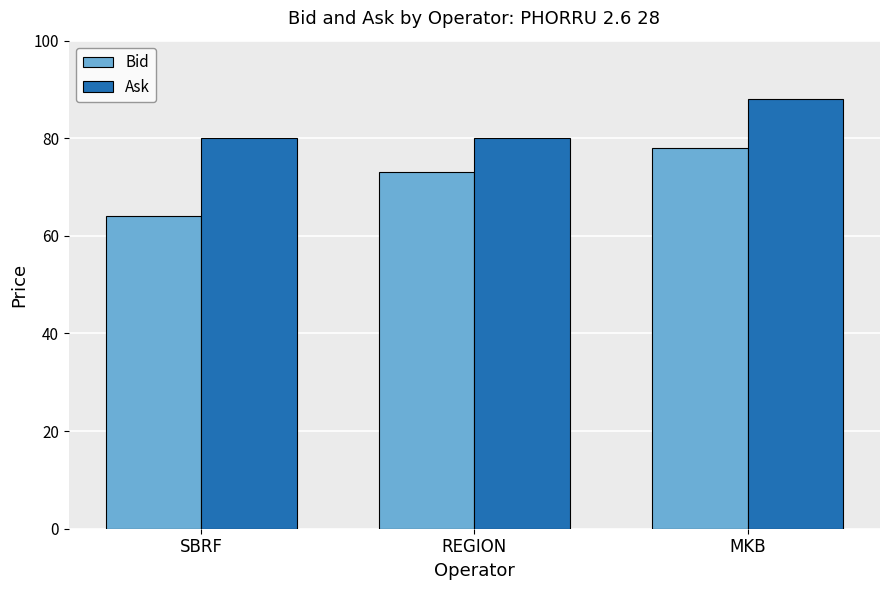

What is the difference between the highest and lowest values at SBRF?

16